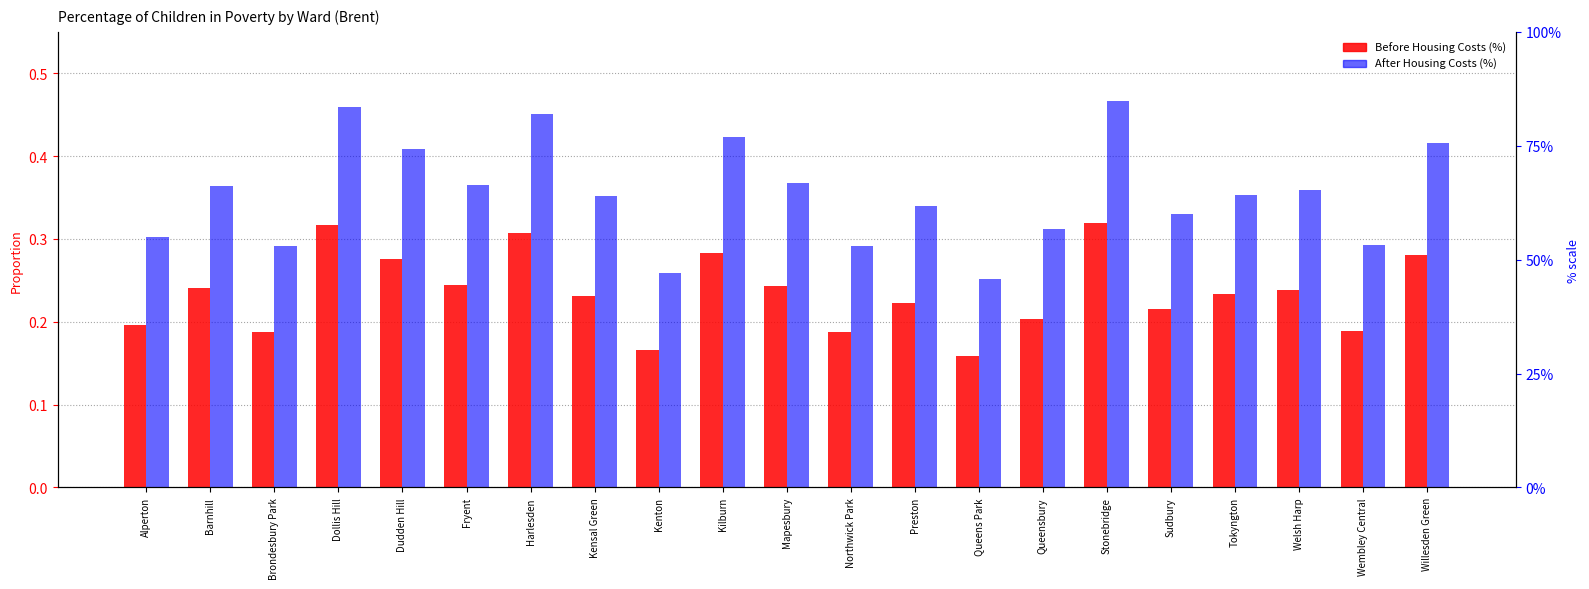

List the series in order of their peak value, highest first.

After Housing Costs (%), Before Housing Costs (%)